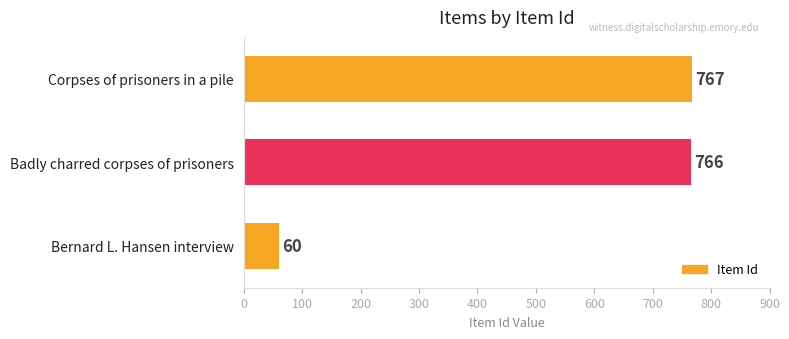

List the labels in order of value, largest first.

Corpses of prisoners in a pile, Badly charred corpses of prisoners, Bernard L. Hansen interview